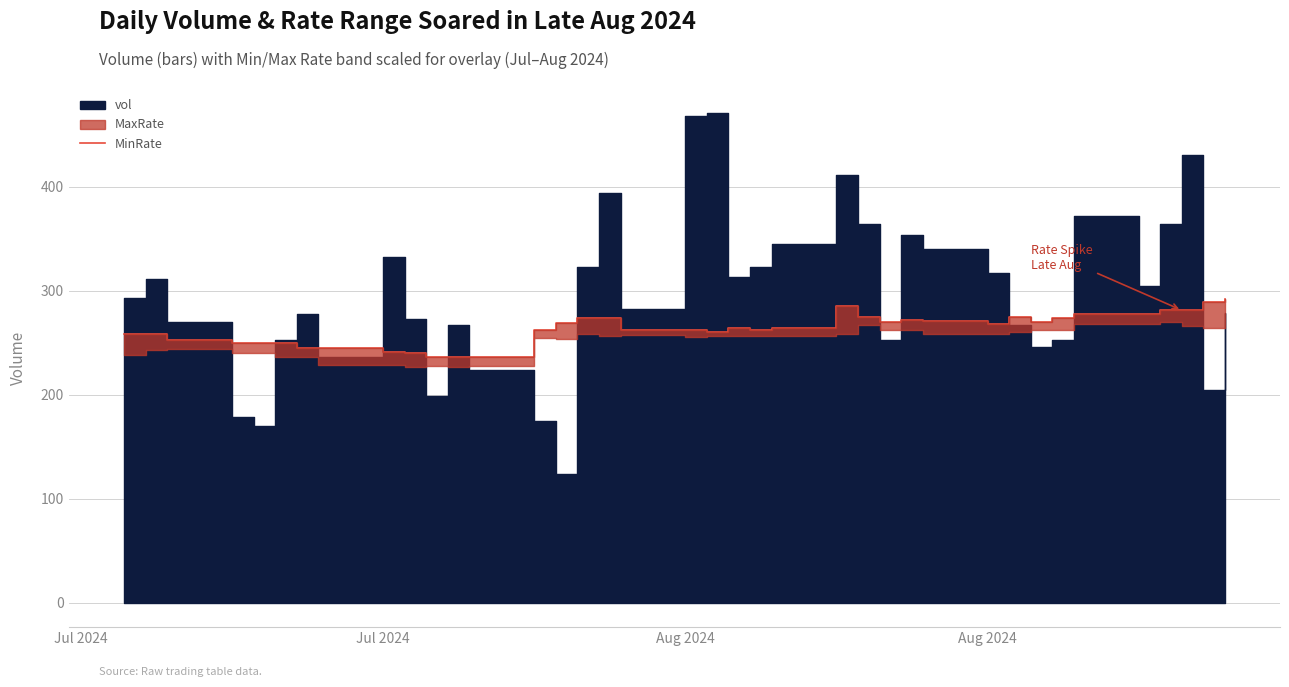

How many values are below 264?

18